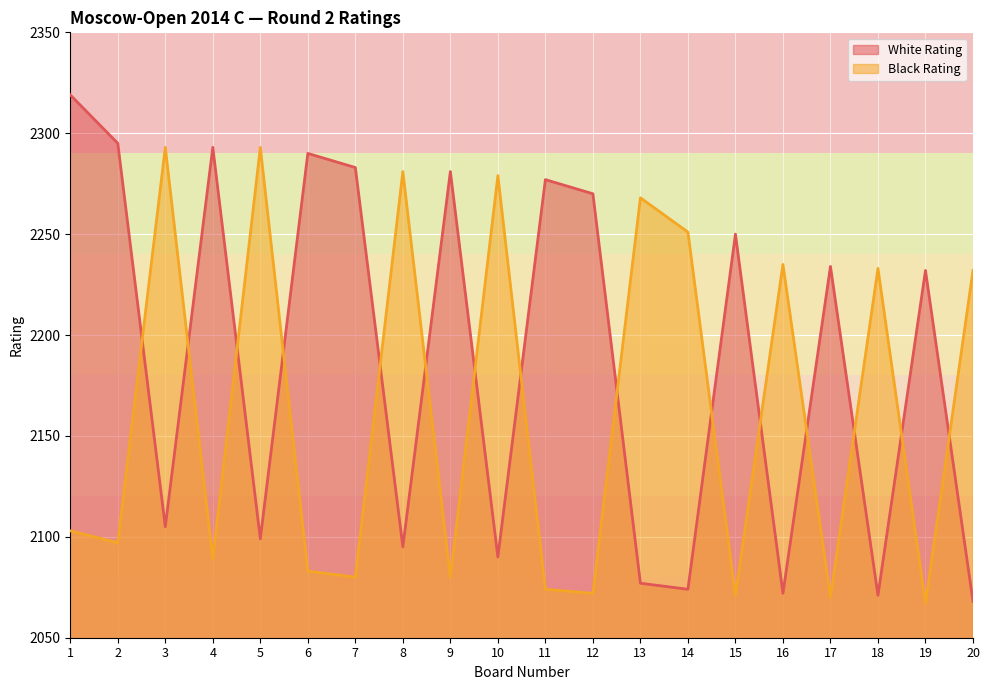

True or false: White Rating and Black Rating cross at least once.

True